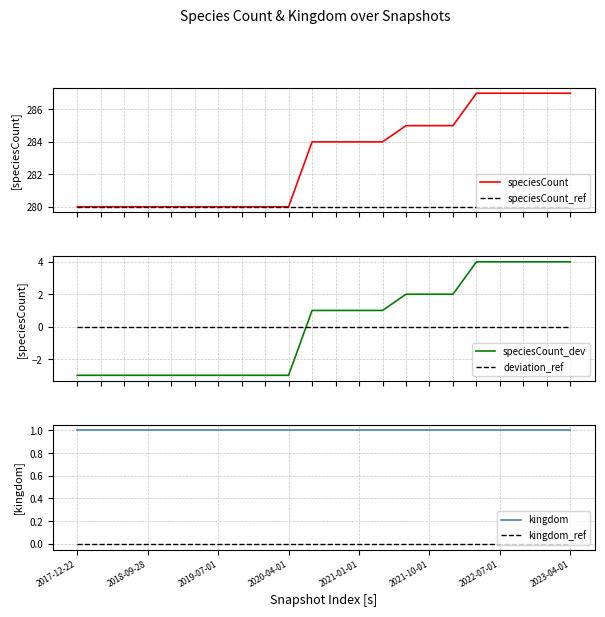

Count the number of data series in this chart.

6